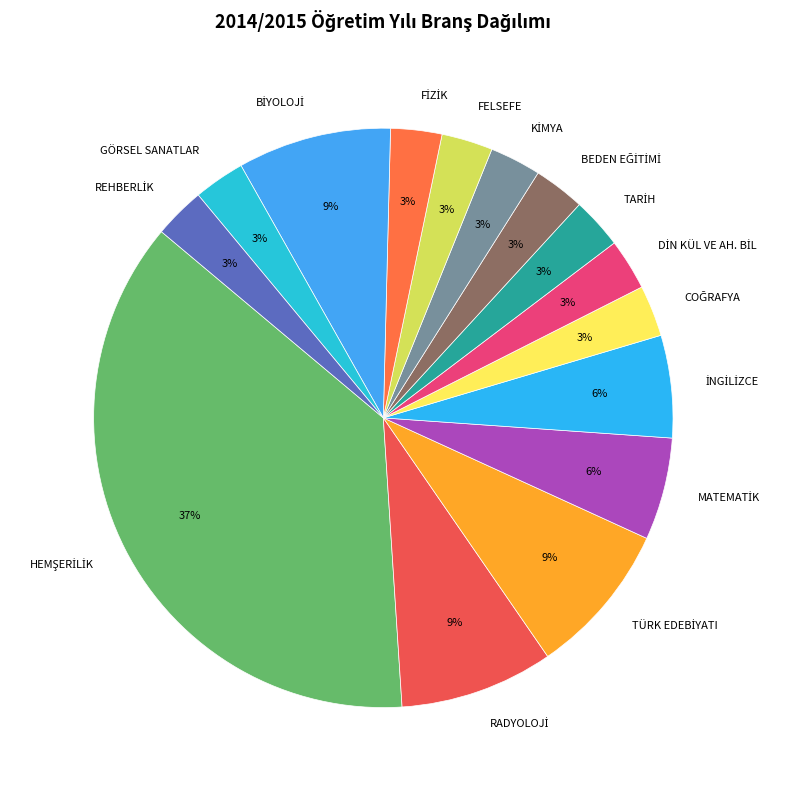

Is there a majority slice in this chart?

No